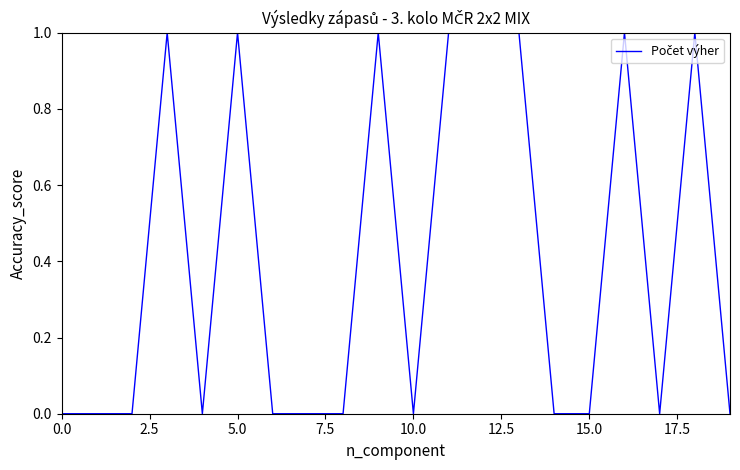

Does the chart display data point markers on the line(s)?

No